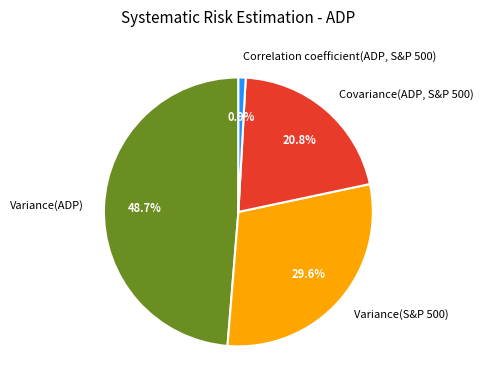

Rank the categories by value from lowest to highest.

Correlation coefficient(ADP, S&P 500), Covariance(ADP, S&P 500), Variance(S&P 500), Variance(ADP)